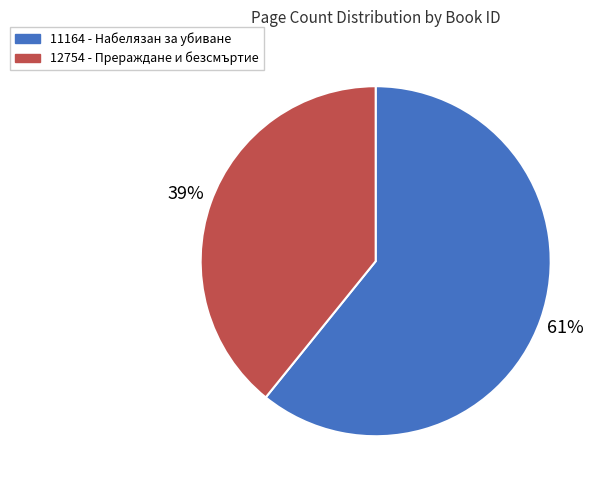

Combined, do 12754 - Прераждане и безсмъртие and 11164 - Набелязан за убиване account for over 50%?

Yes